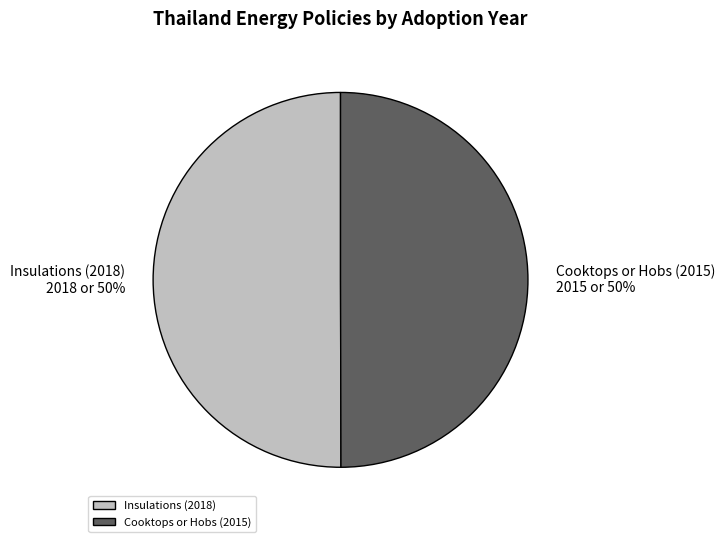

To the nearest percent, what percentage of the pie is Cooktops or Hobs (2015)?

50%